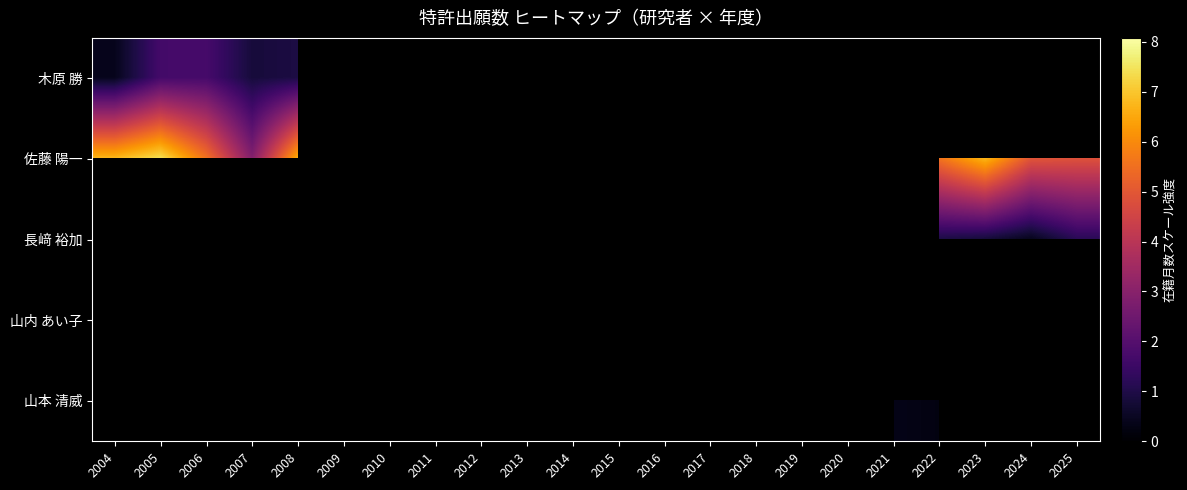

Which has a higher value, 2020 or 2017?

2017